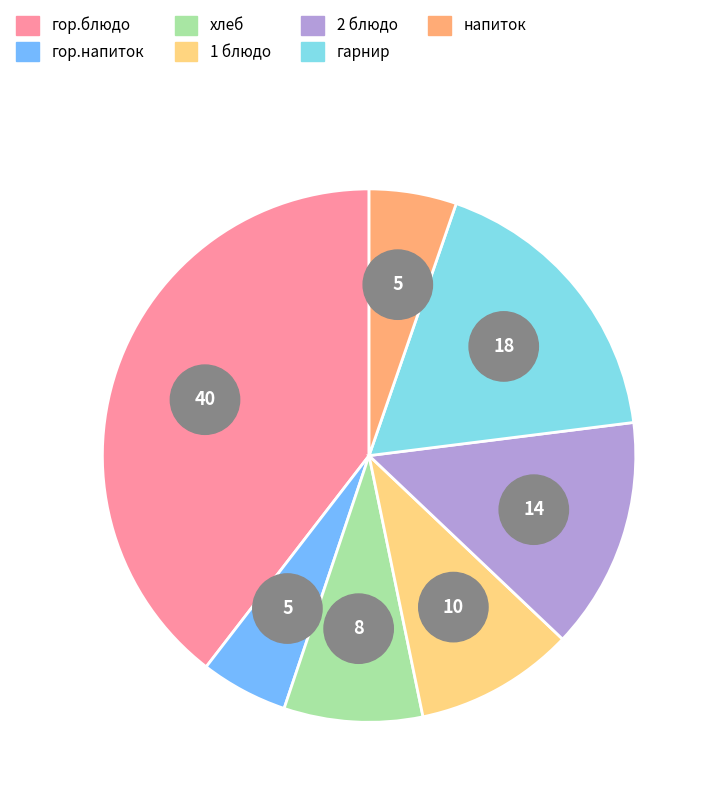

Approximately how many times larger is the value at 2 блюдо compared to напиток?

2.7